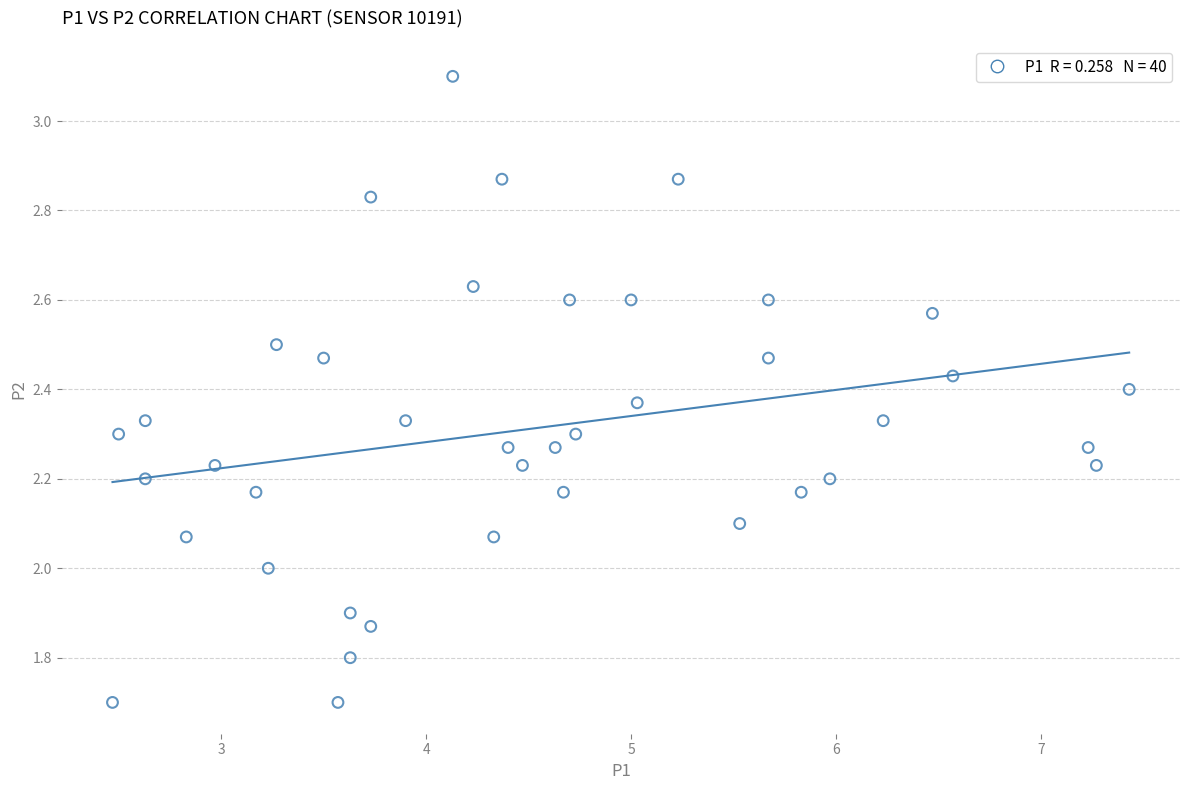

What is the range of X values (max minus min)?

5.0